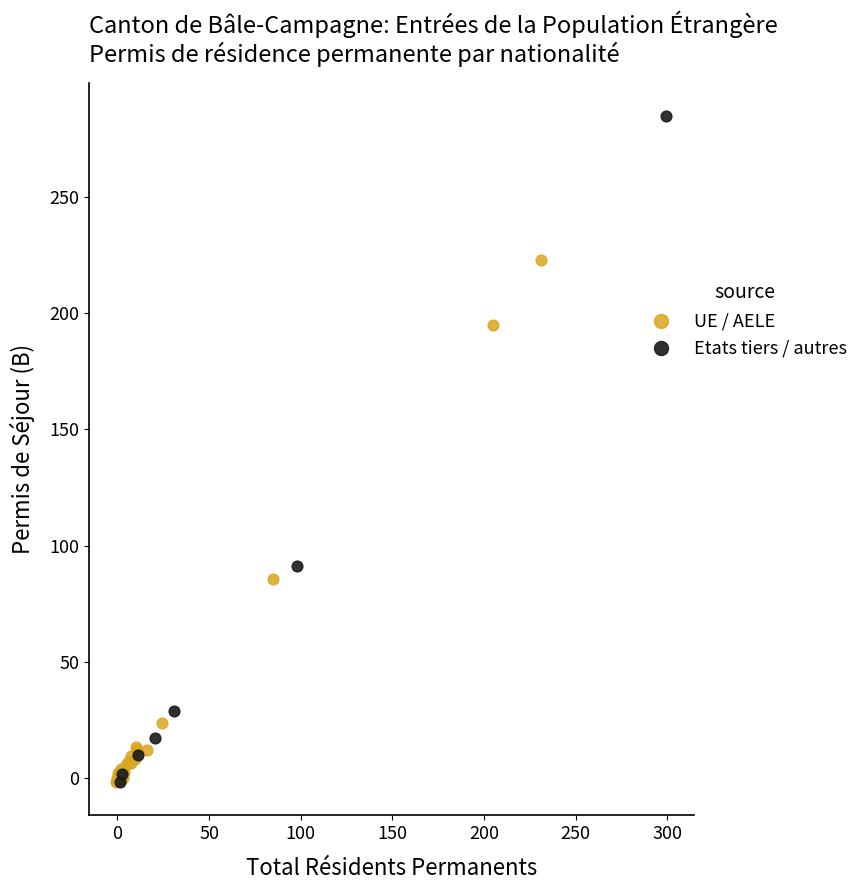

Which series has the largest Y range (max minus min)?

Etats tiers / autres